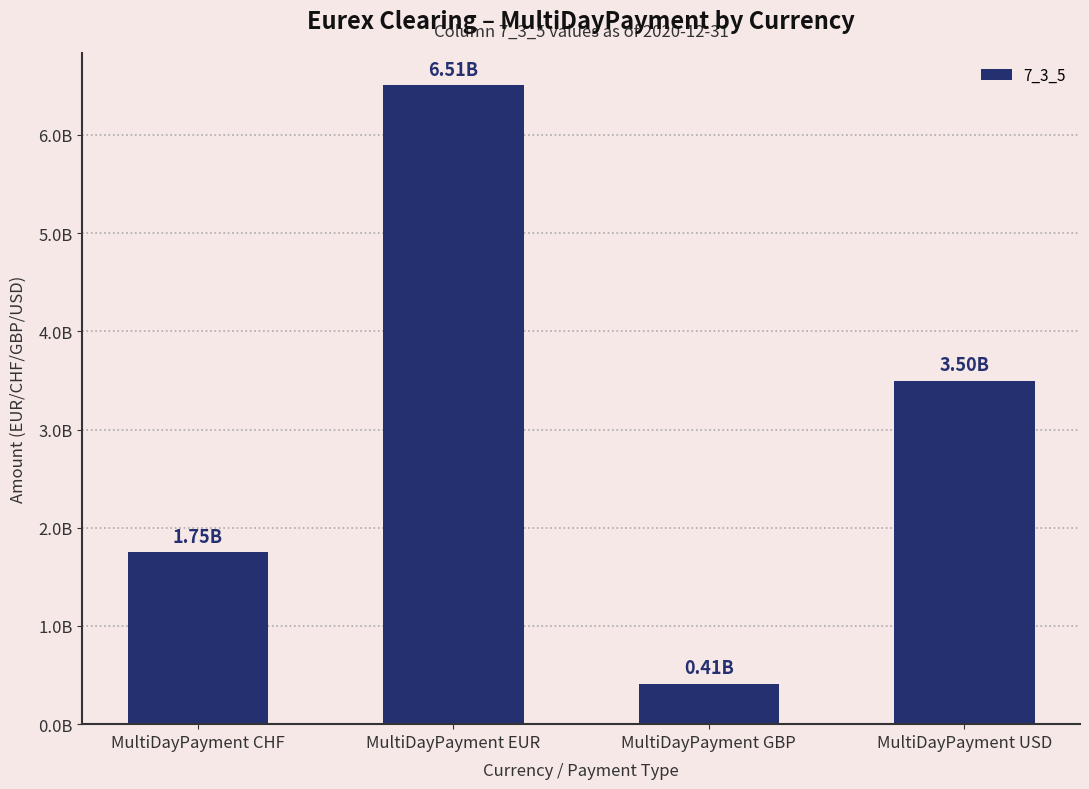

List the labels in order of value, smallest first.

MultiDayPayment GBP, MultiDayPayment CHF, MultiDayPayment USD, MultiDayPayment EUR